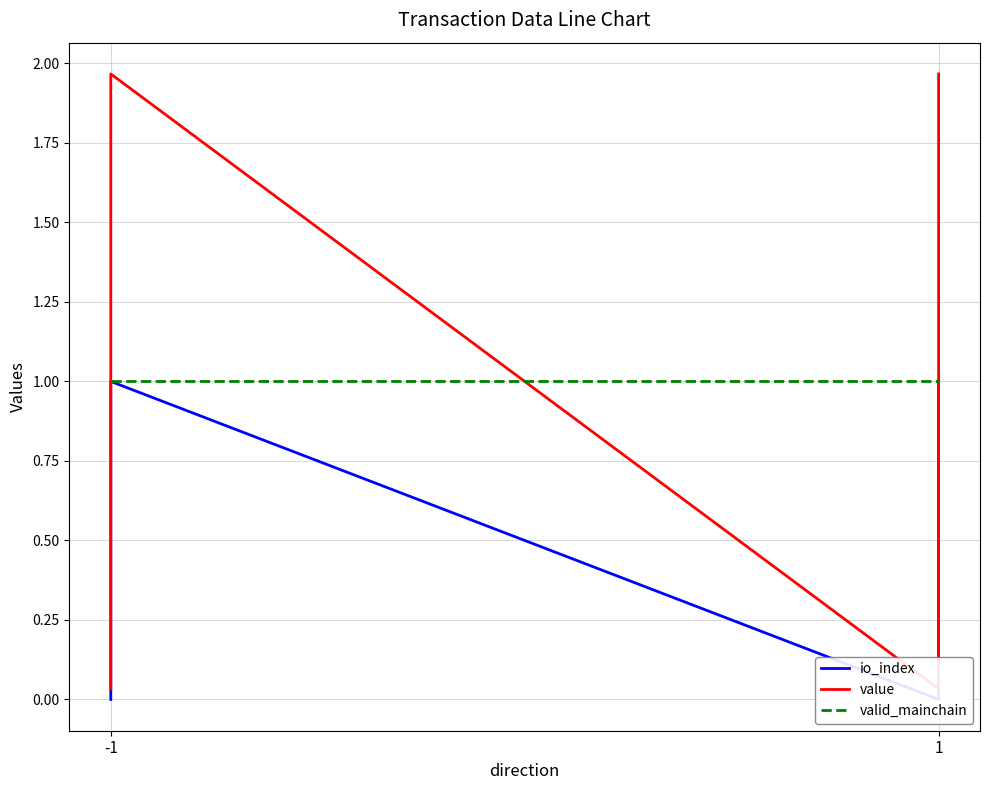

What is the average value of the value series?

1.0